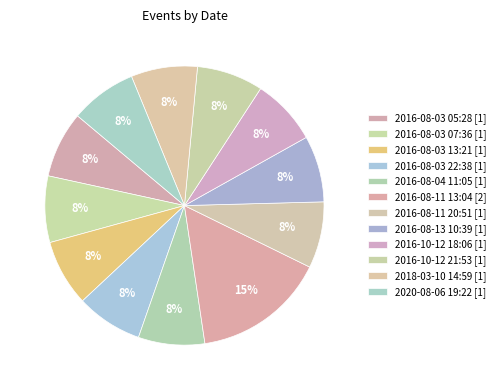

What is the ratio of the value at 2016-08-04 11:05 to the value at 2018-03-10 14:59?

1.0